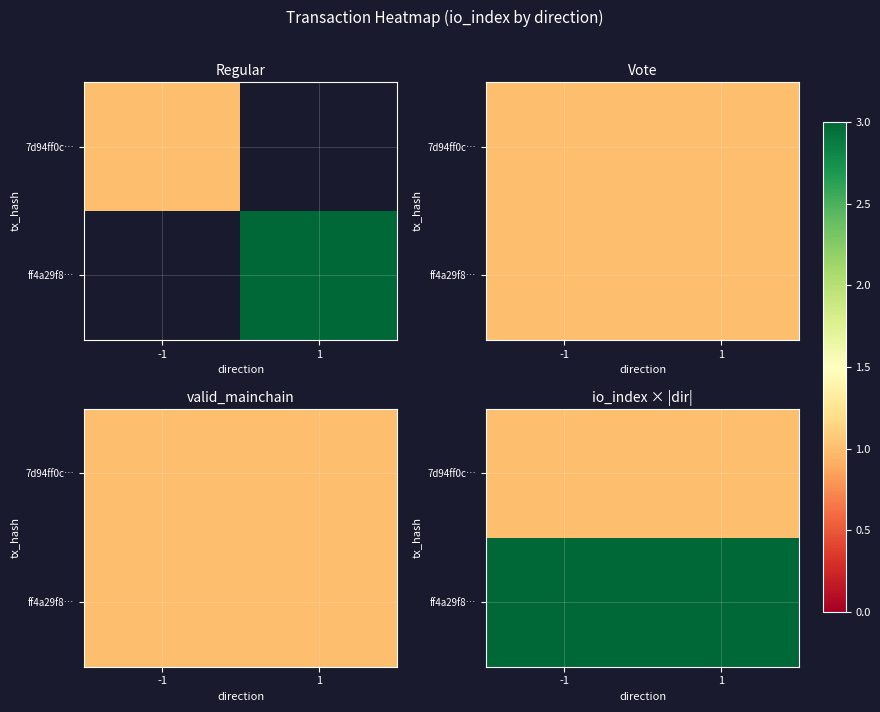

Which series has the largest total across all categories?

ff4a29f8…